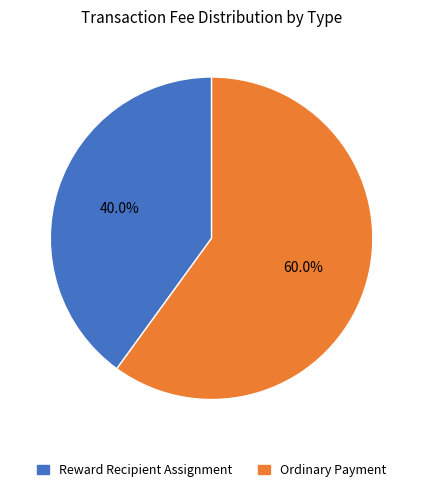

To the nearest percent, what is the average slice percentage?

50%